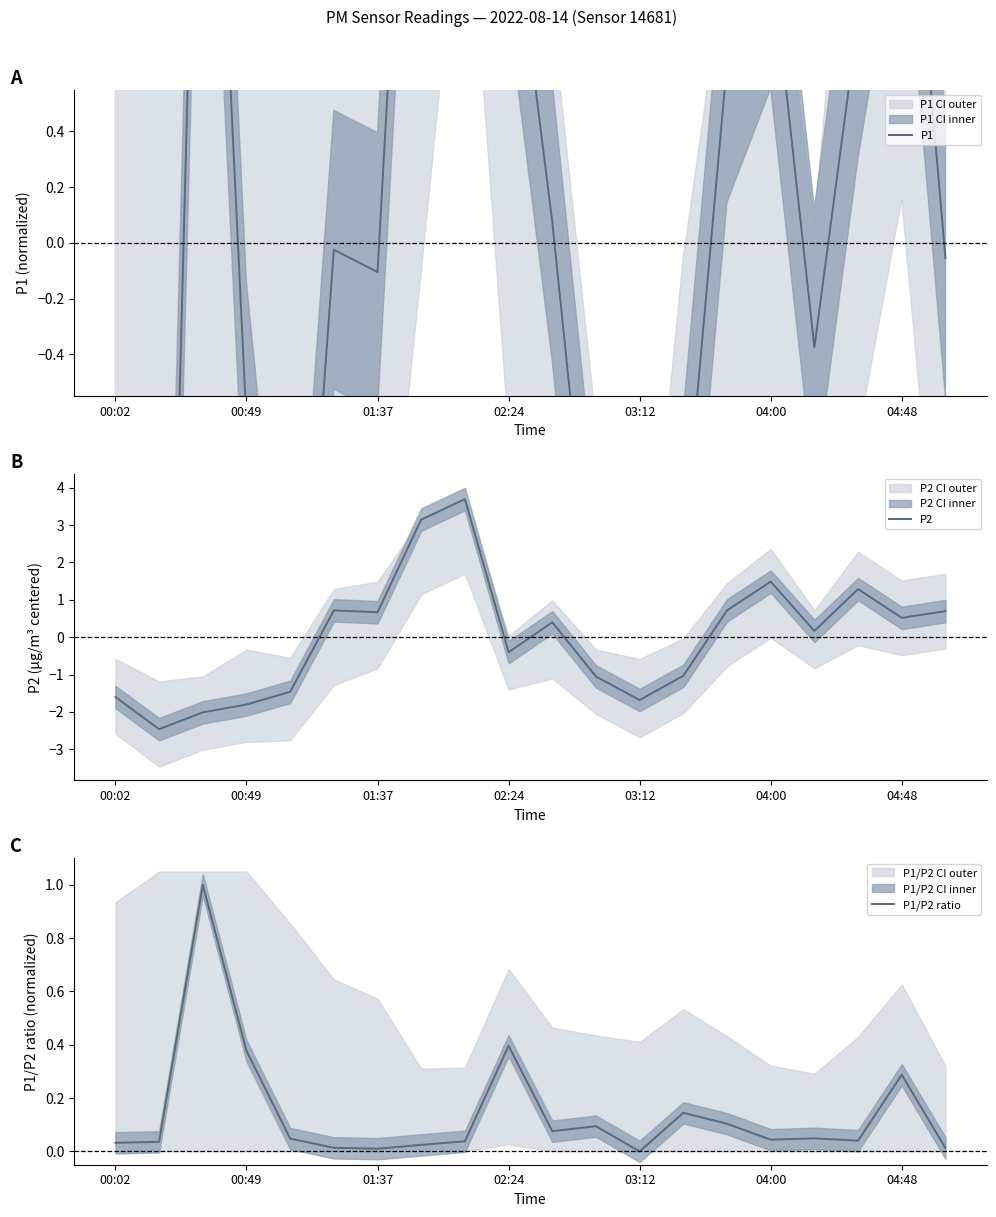

How many negative values does the P1 series have?

11